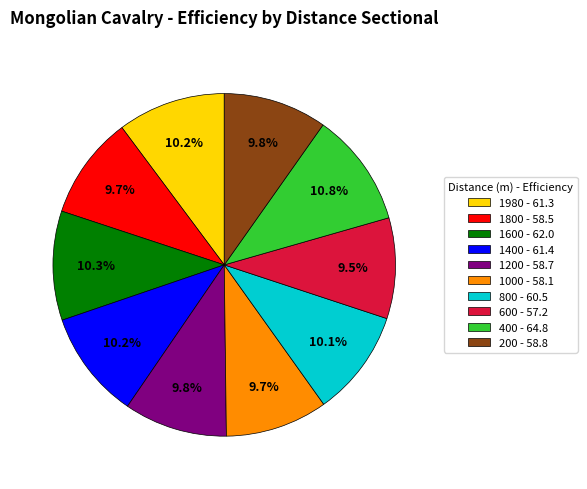

Approximately how many times larger is the value at 600 compared to 200?

1.0